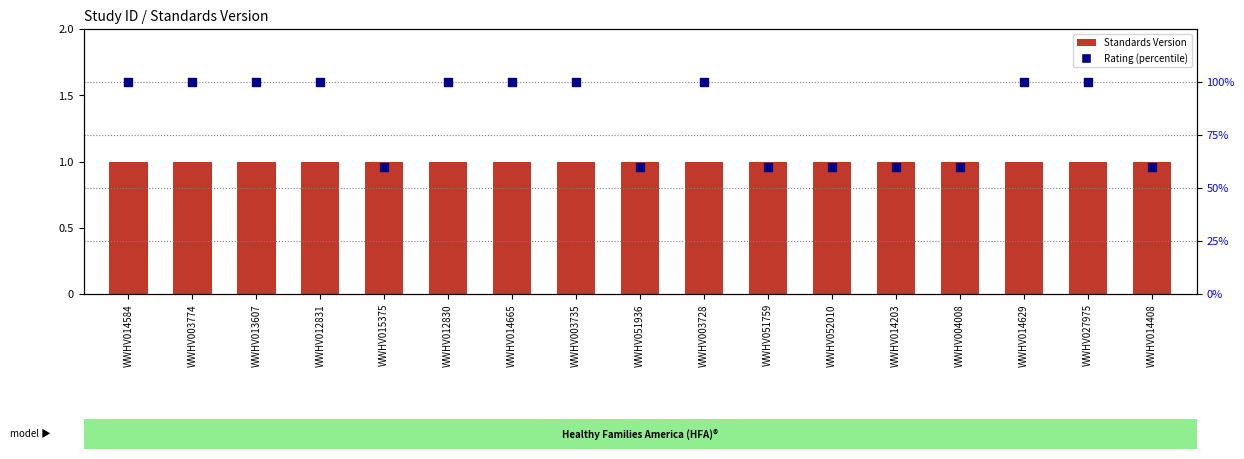

Is the value of Rating (percentile) at WWHV004008 greater than the value of Standards Version at WWHV014665?

No